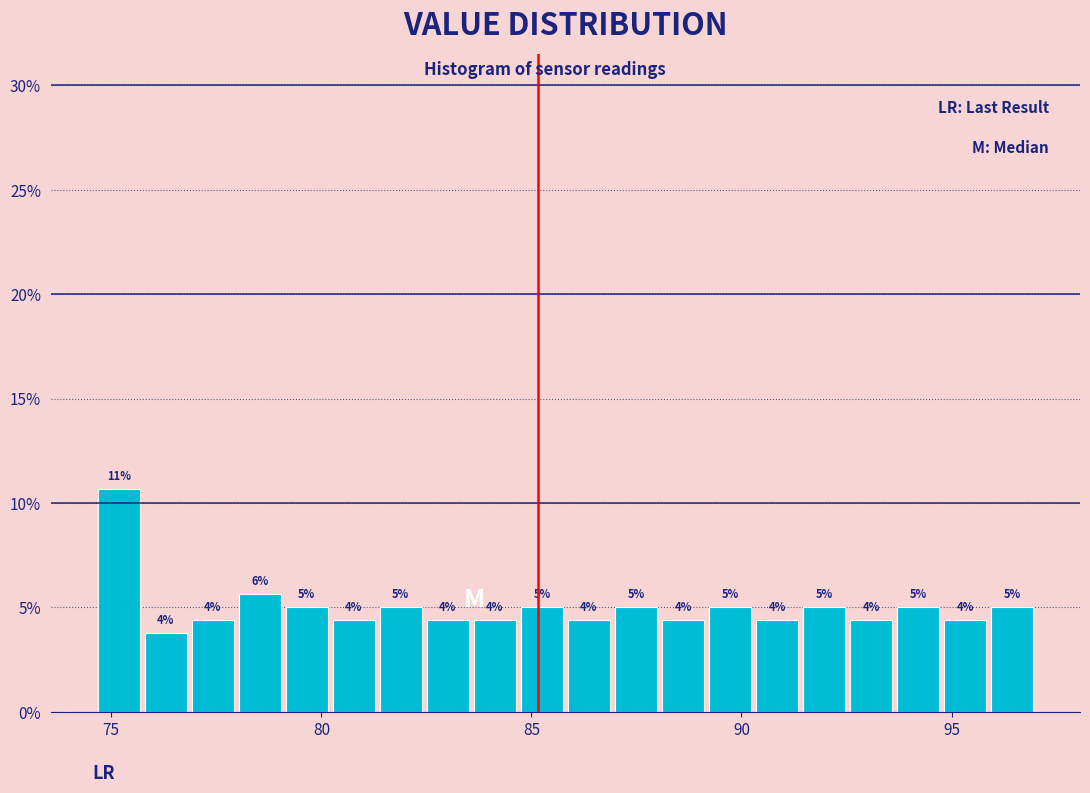

Read against the x-axis, roughly where is the centre of the tallest bar?

75.0